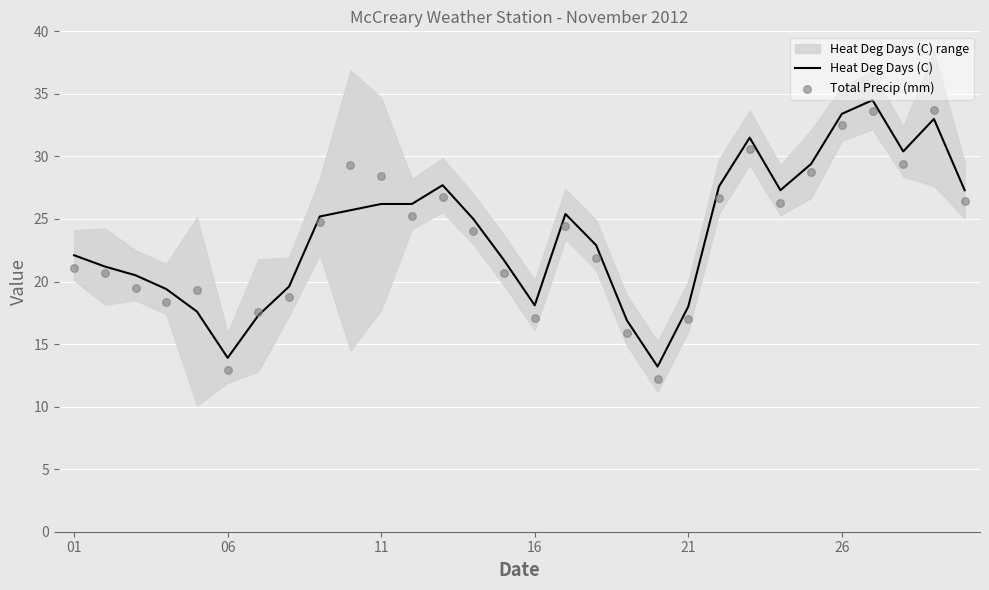

Which series has the widest spread of Y values?

Total Precip (mm)